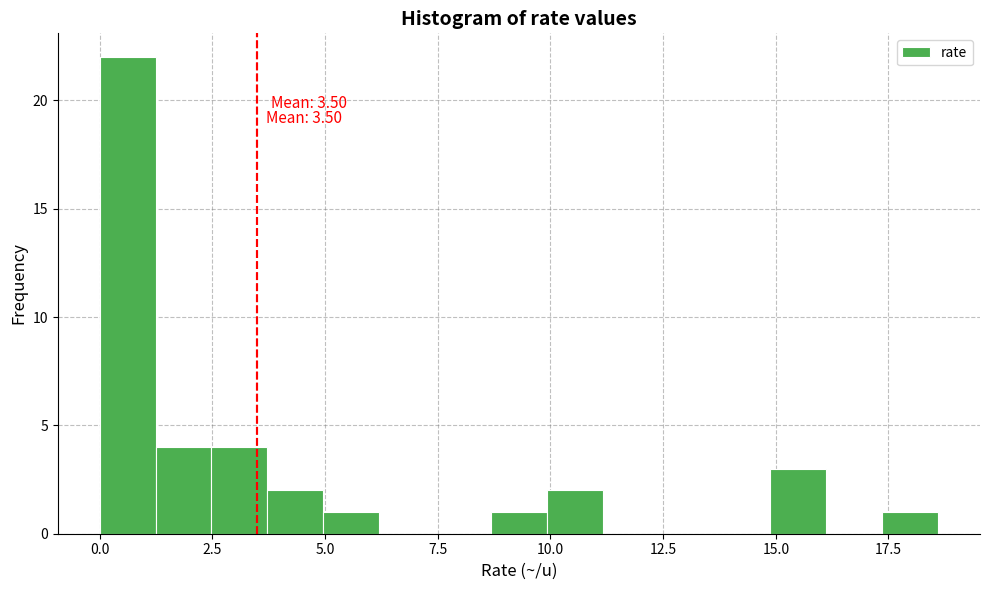

Read against the x-axis, roughly where is the centre of the tallest bar?

0.5